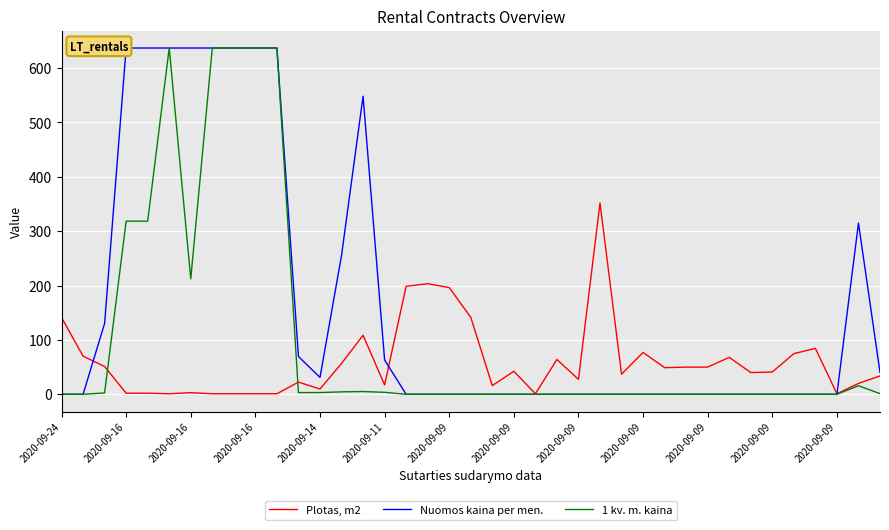

True or false: 1 kv. m. kaina and Nuomos kaina per men. intersect in this chart.

False